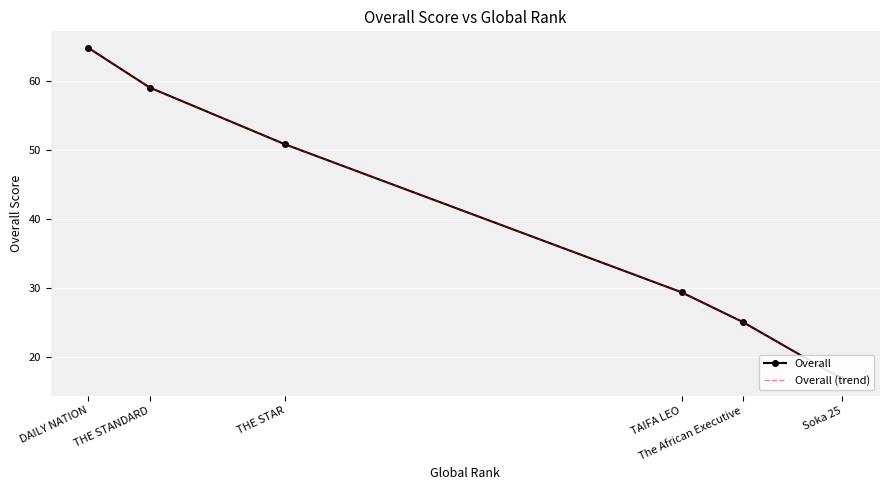

What is the difference between the second highest and minimum values in the Overall series?

42.2